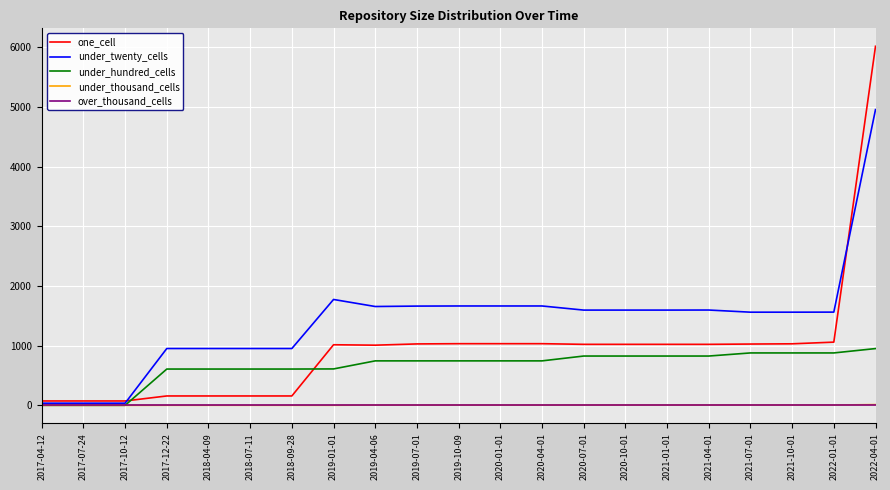

At which category is the sum across all series the highest?

2022-04-01